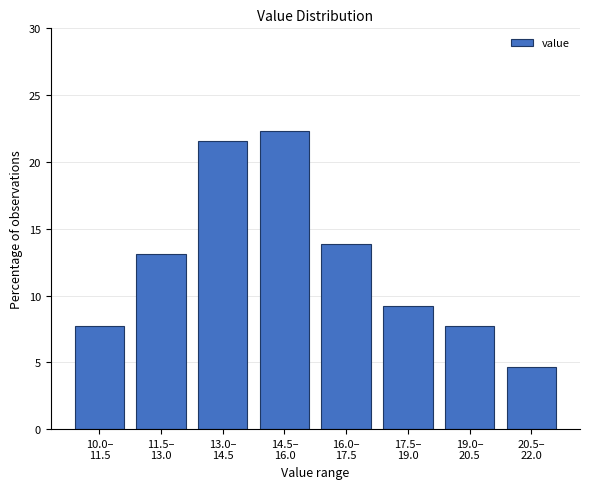

Reading right to left, transcribe all the data shown in this chart.

4.6	7.7	9.2	13.8	22.3	21.5	13.1	7.7